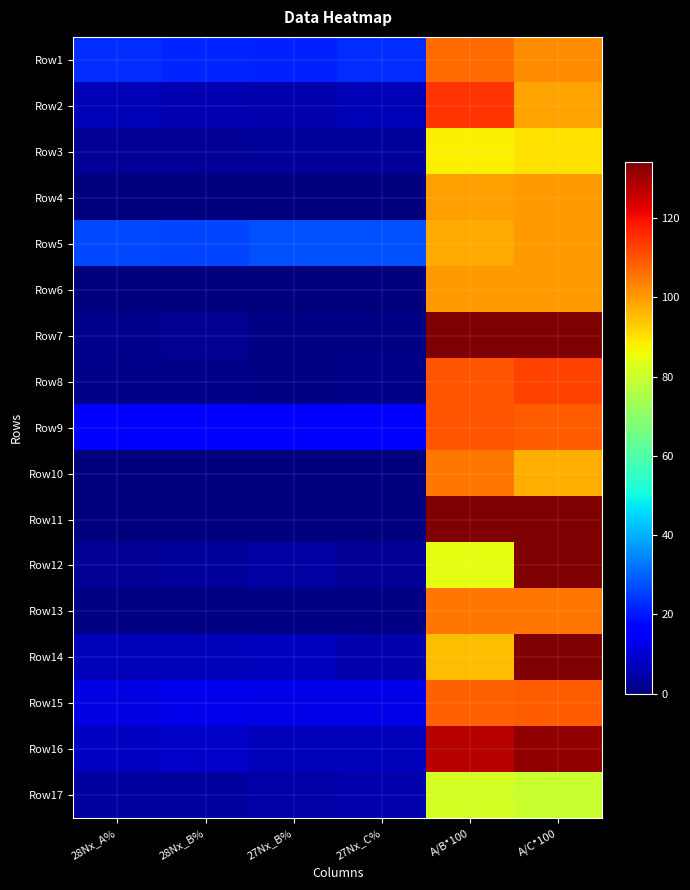

Which category has the lowest value across all series?

28Nx_B%